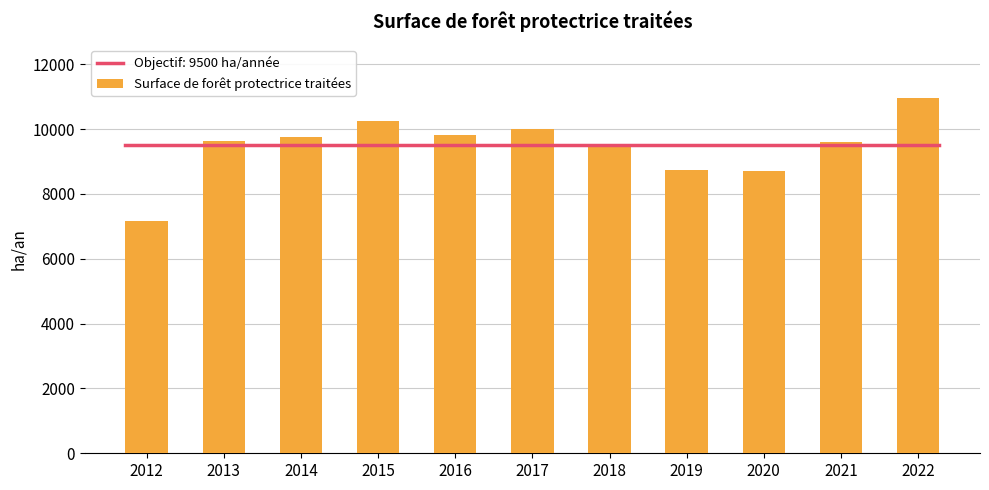

The value at 2021 is 9592.0. True or false?

True